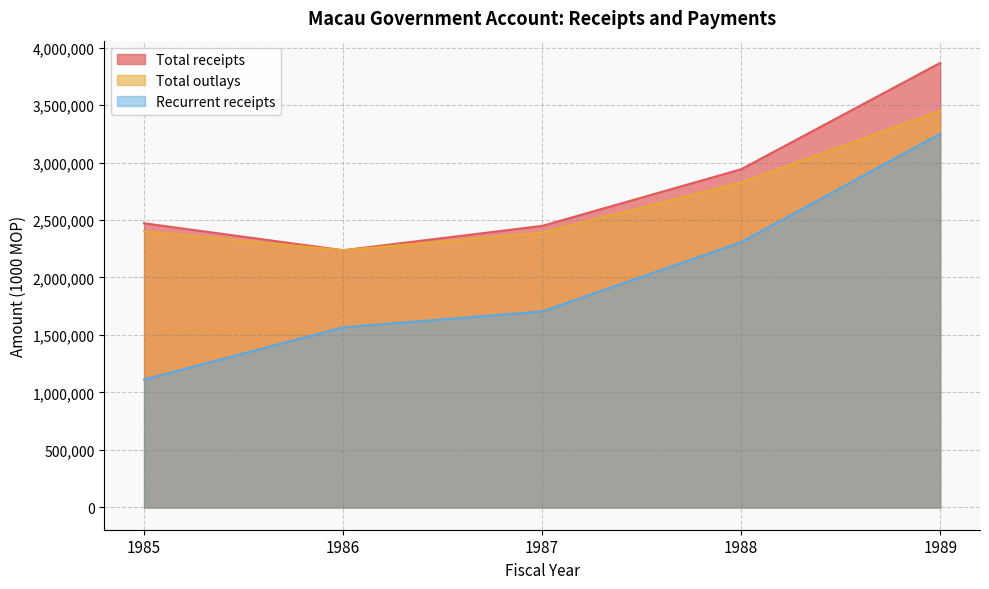

What is the difference between the Total receipts values at 1985 and 1986?

234480